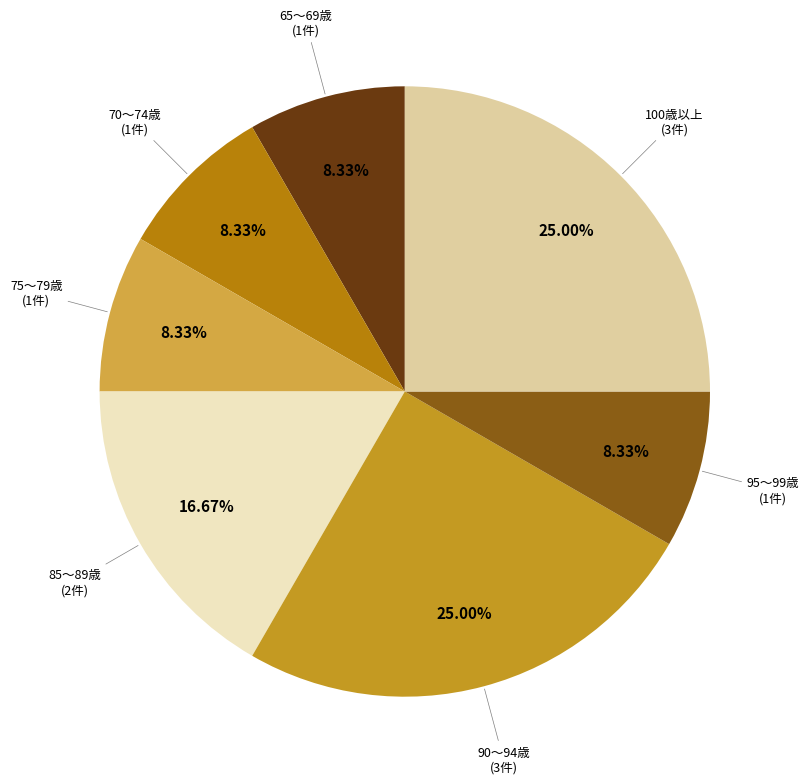

Count the number of slices in the pie.

7